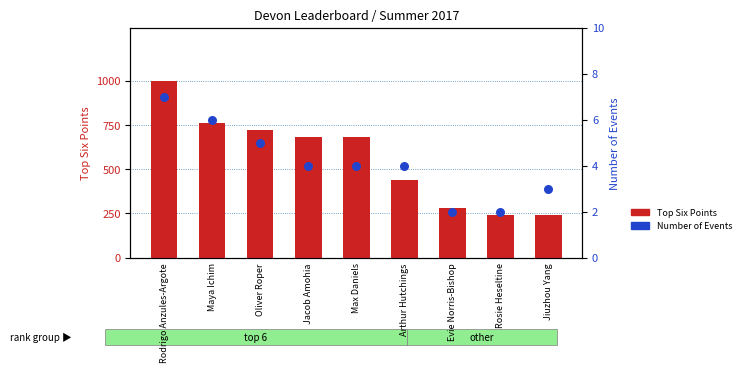

What is the total value across all series at Jacob Amohia?

684